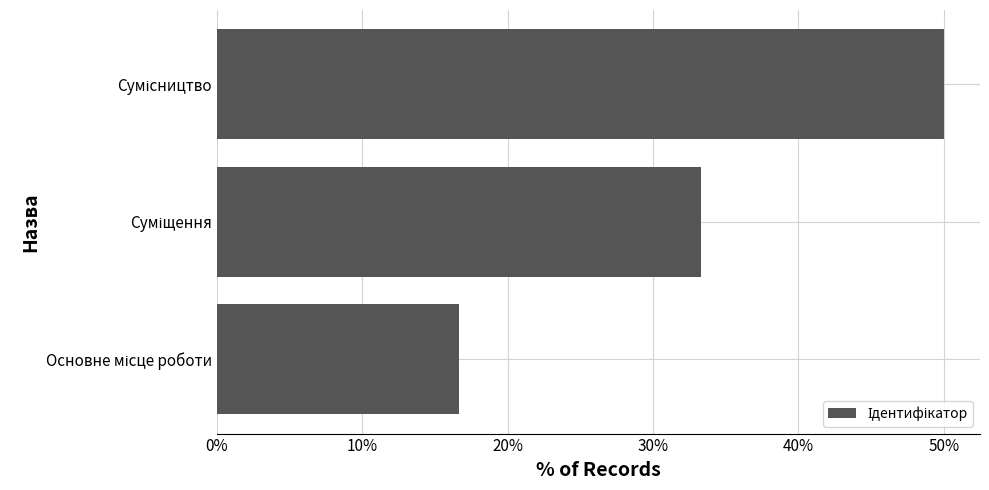

What is the greatest value displayed?

50.0